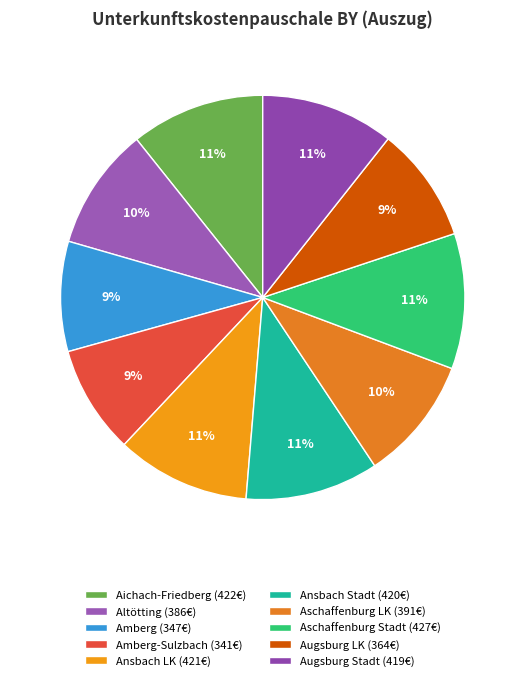

How many slices are in this pie chart?

10